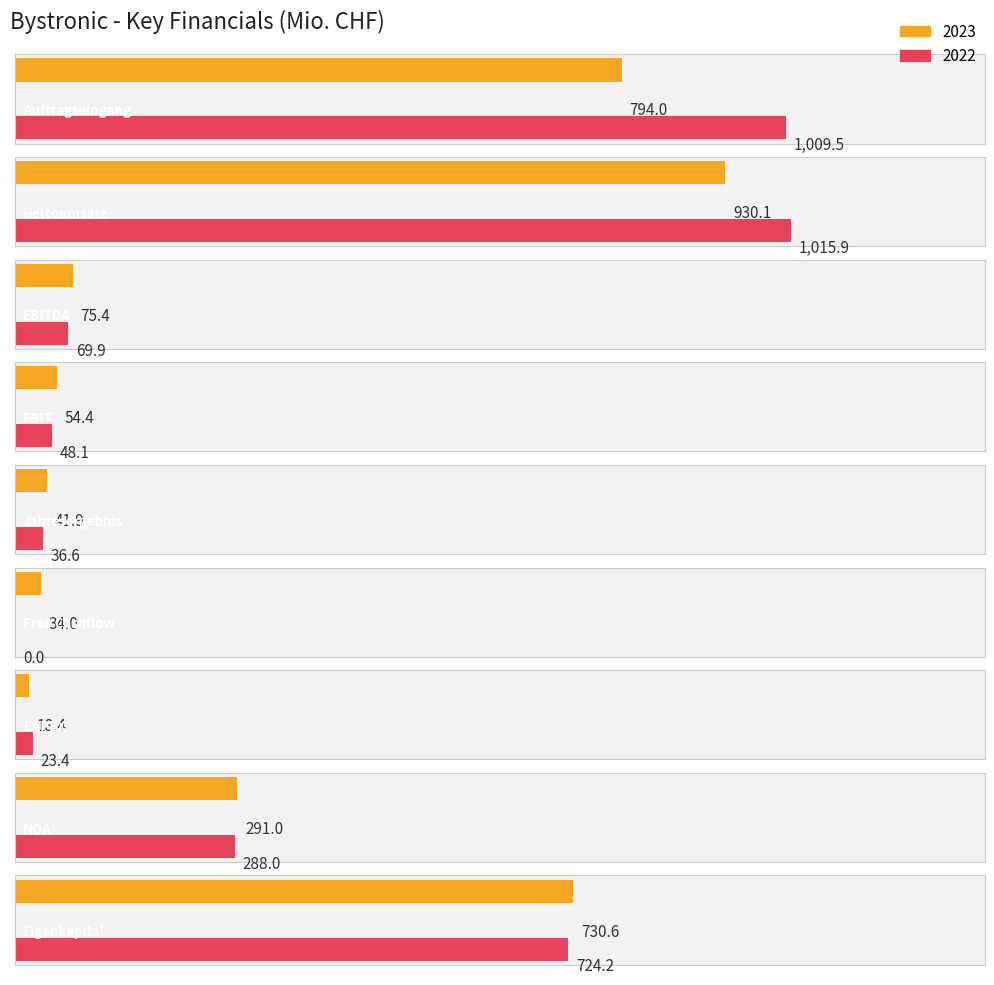

What position from the left is Free Cashflow?

6